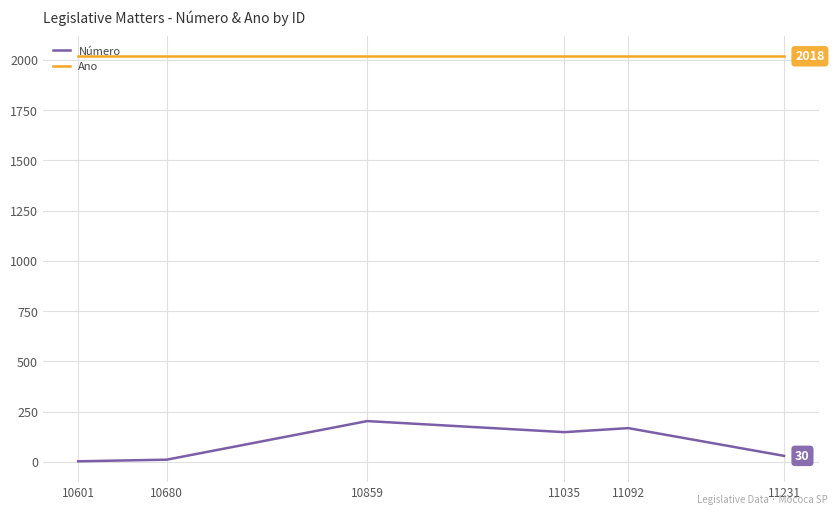

Is the value of Número at 10680 greater than the value of Ano at 10859?

No